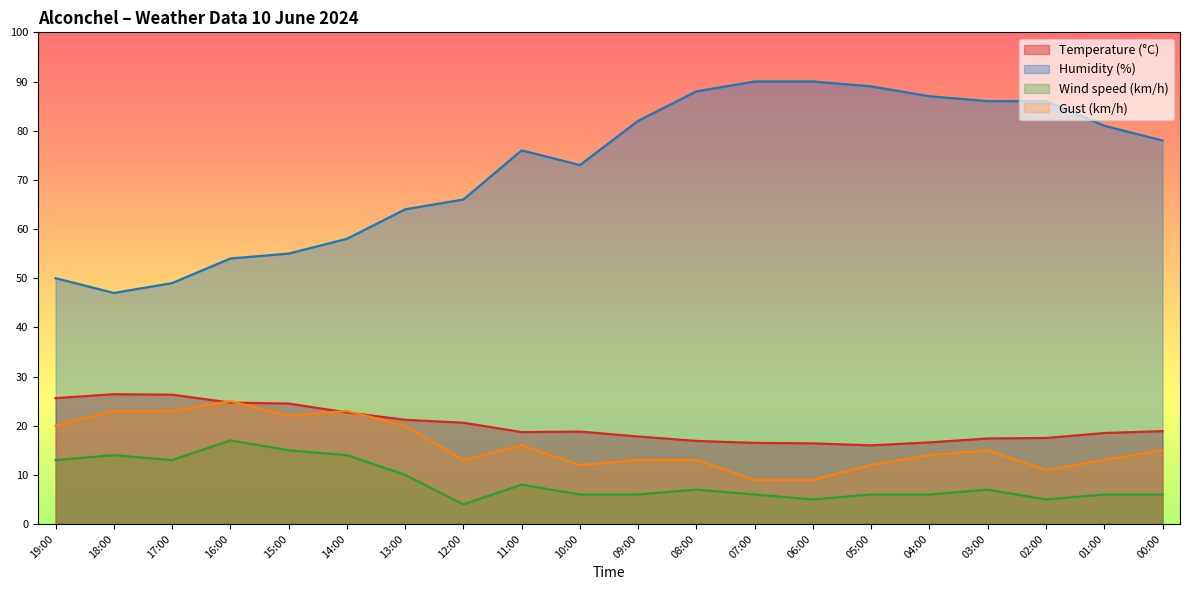

Does the chart have visible grid lines?

No